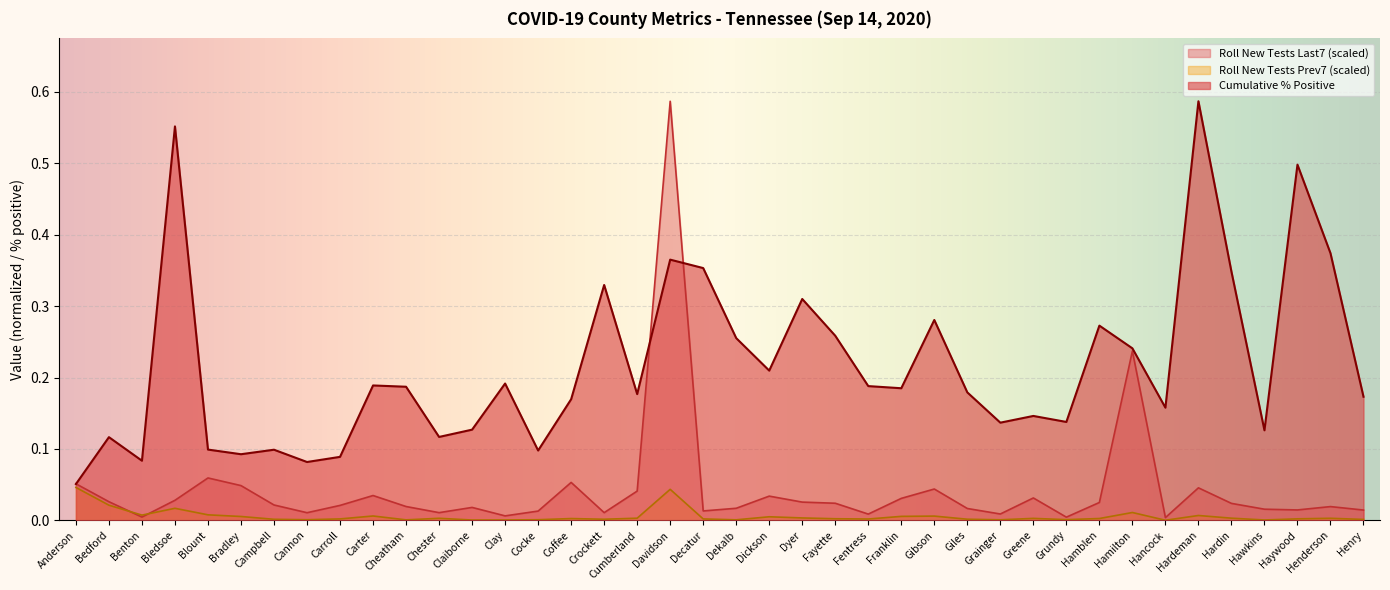

What is the sum of all ROLL_NEW_TESTS_PREV7 values?

0.2